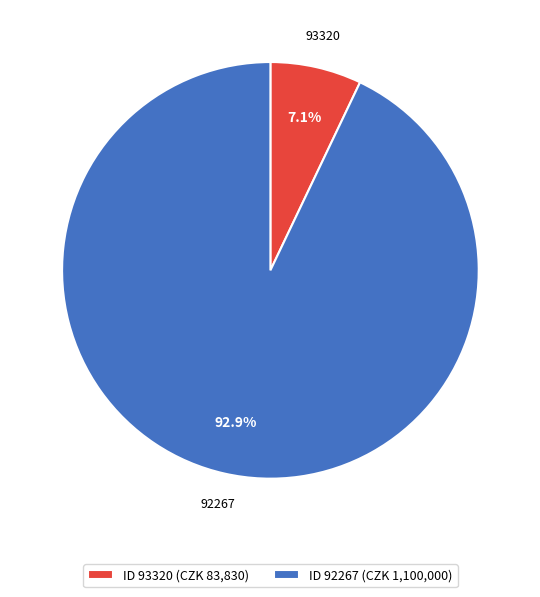

Does 92267 represent more than half of the total?

Yes